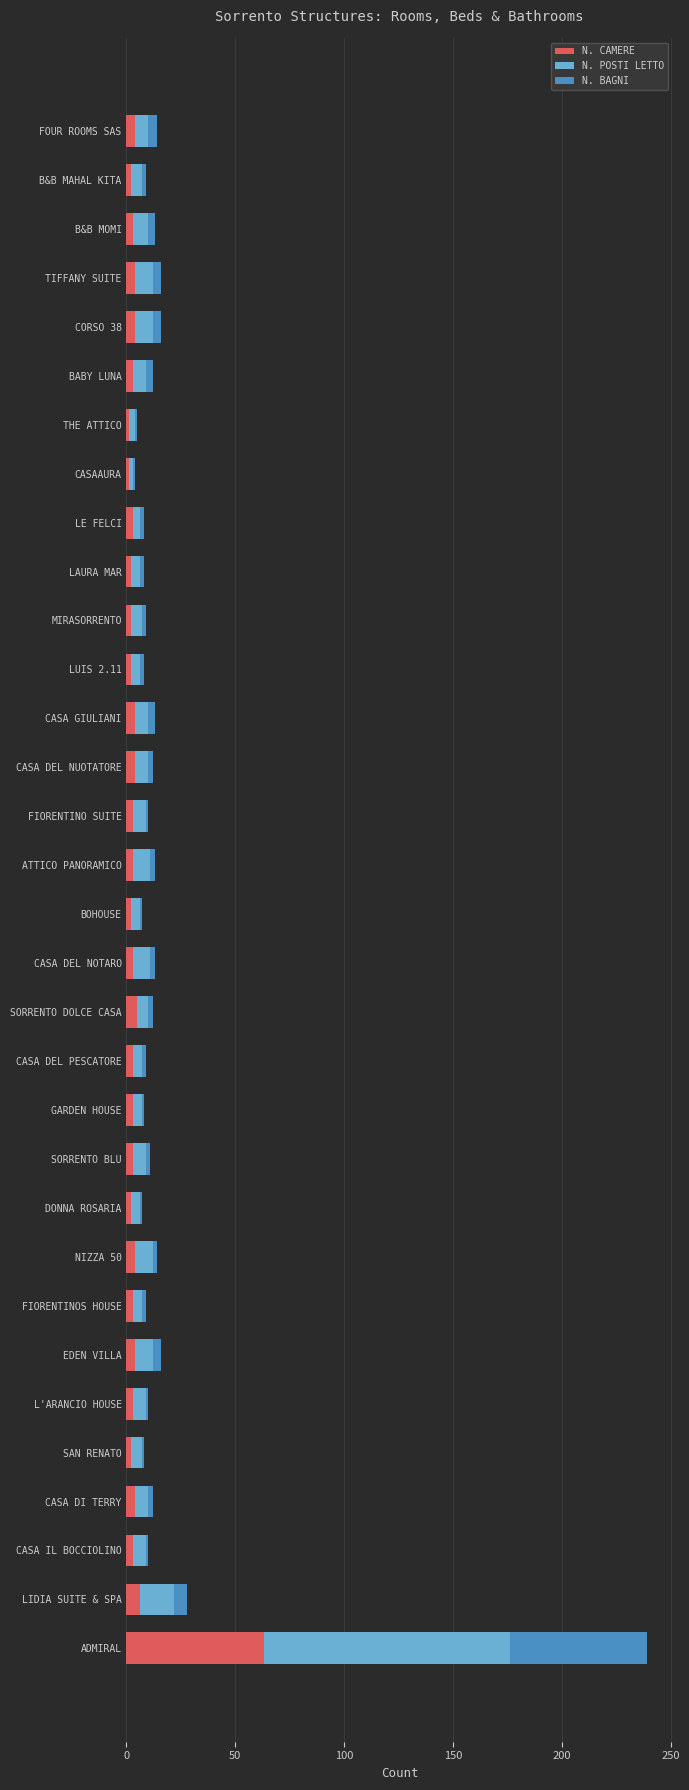

What is the highest value of the N. CAMERE series?

63